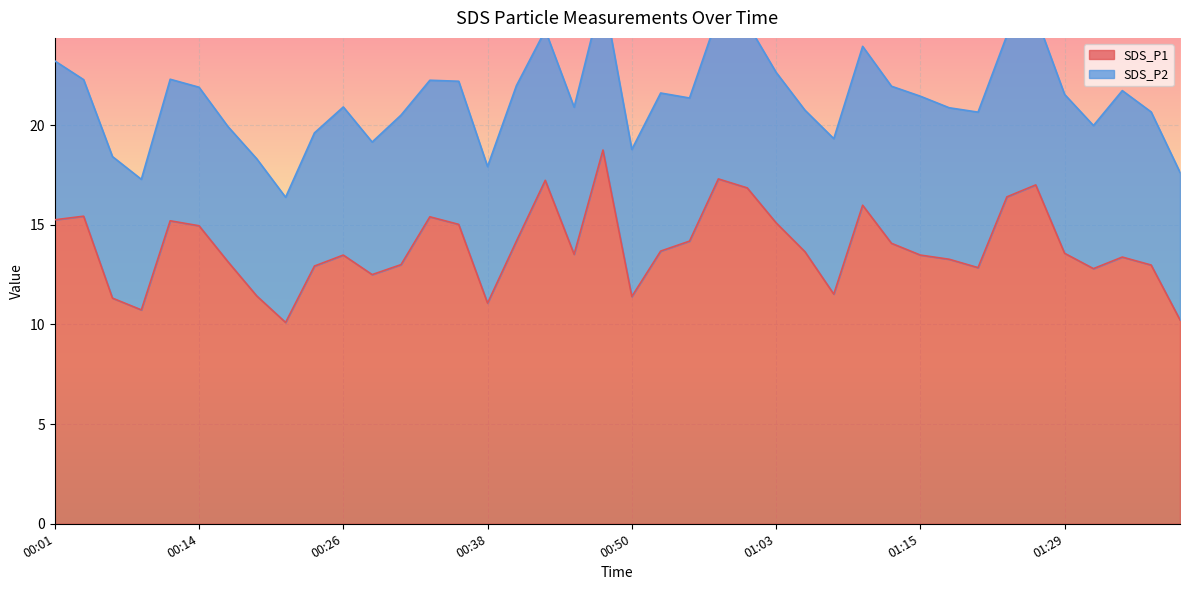

The chart shows a value of 20.0 at 00:23. True or false?

False